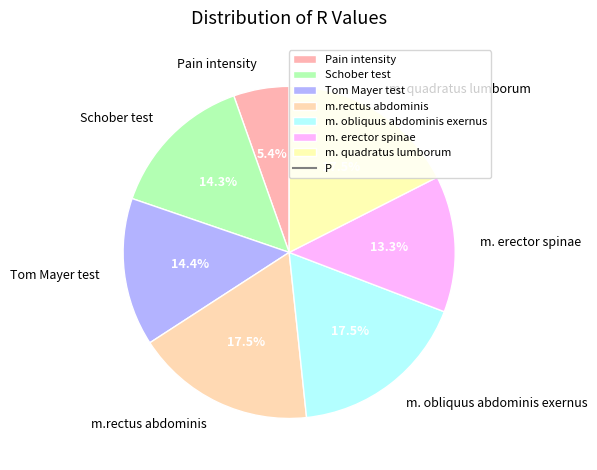

To the nearest percent, what portion does m. erector spinae represent?

13%